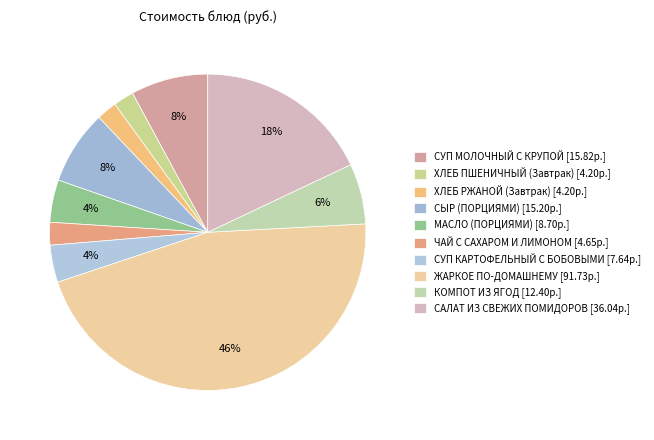

How many segments does this pie chart have?

10